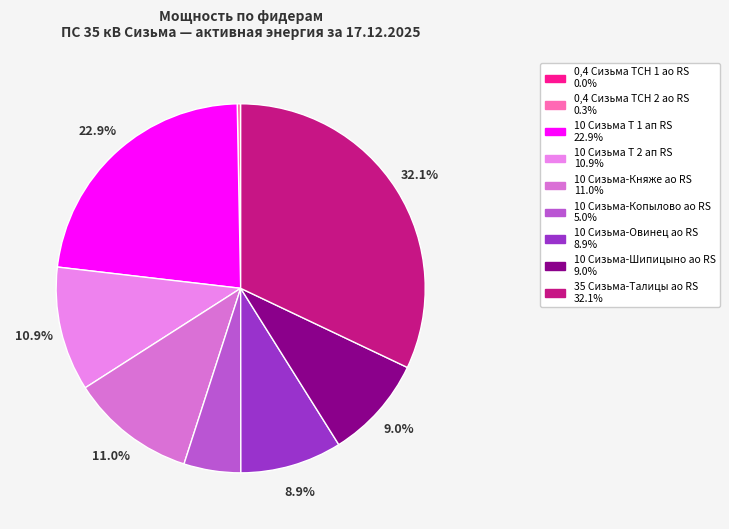

How many segments does this pie chart have?

9